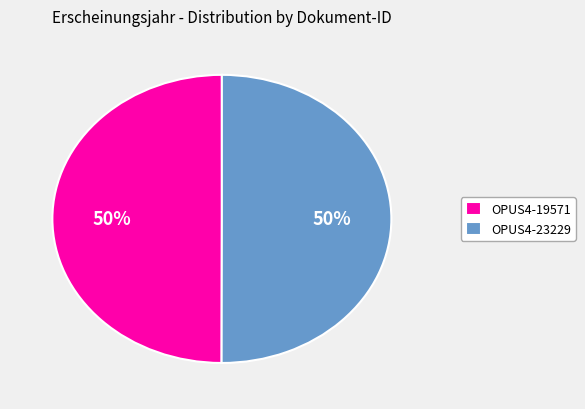

Do OPUS4-23229 and OPUS4-19571 together represent more than half of the pie?

Yes